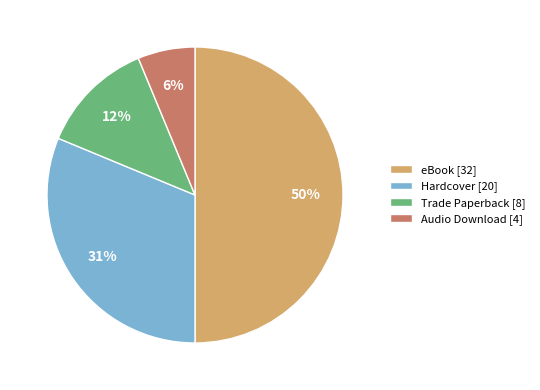

True or false: eBook accounts for 62% of the total.

False